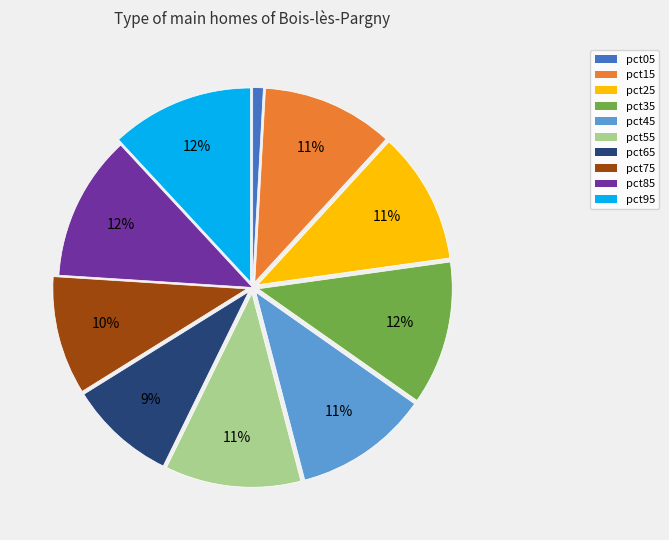

Which slice is the smallest?

pct05